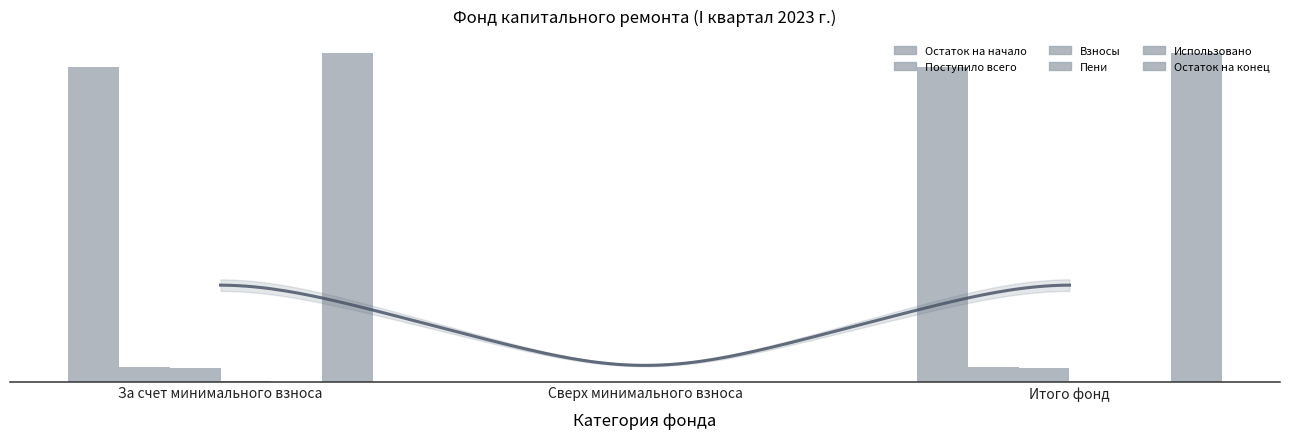

Reading left to right, extract all data points from this chart.

Остаток на начало: 2196.8	0.0	2196.8
Поступило всего: 98.3	0.0	98.3
Взносы: 97.1	0.0	97.1
Пени: 1.3	0.0	1.3
Использовано: 0.0	0.0	0.0
Остаток на конец: 2295.1	0.0	2295.1